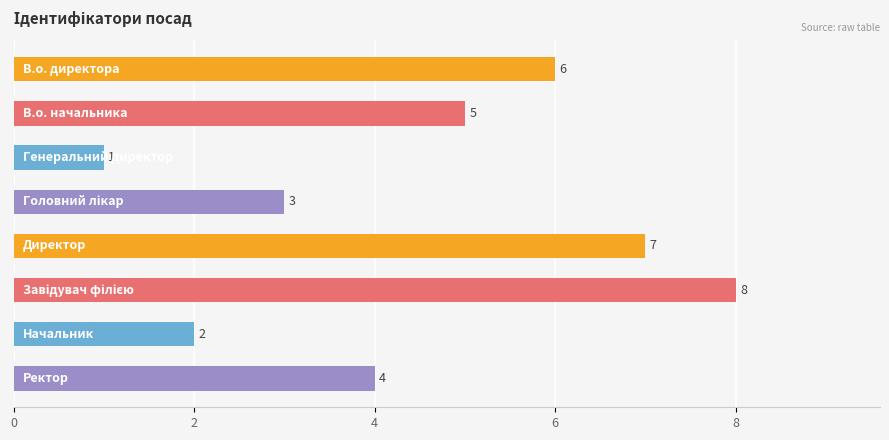

What is the maximum value shown in the chart?

8